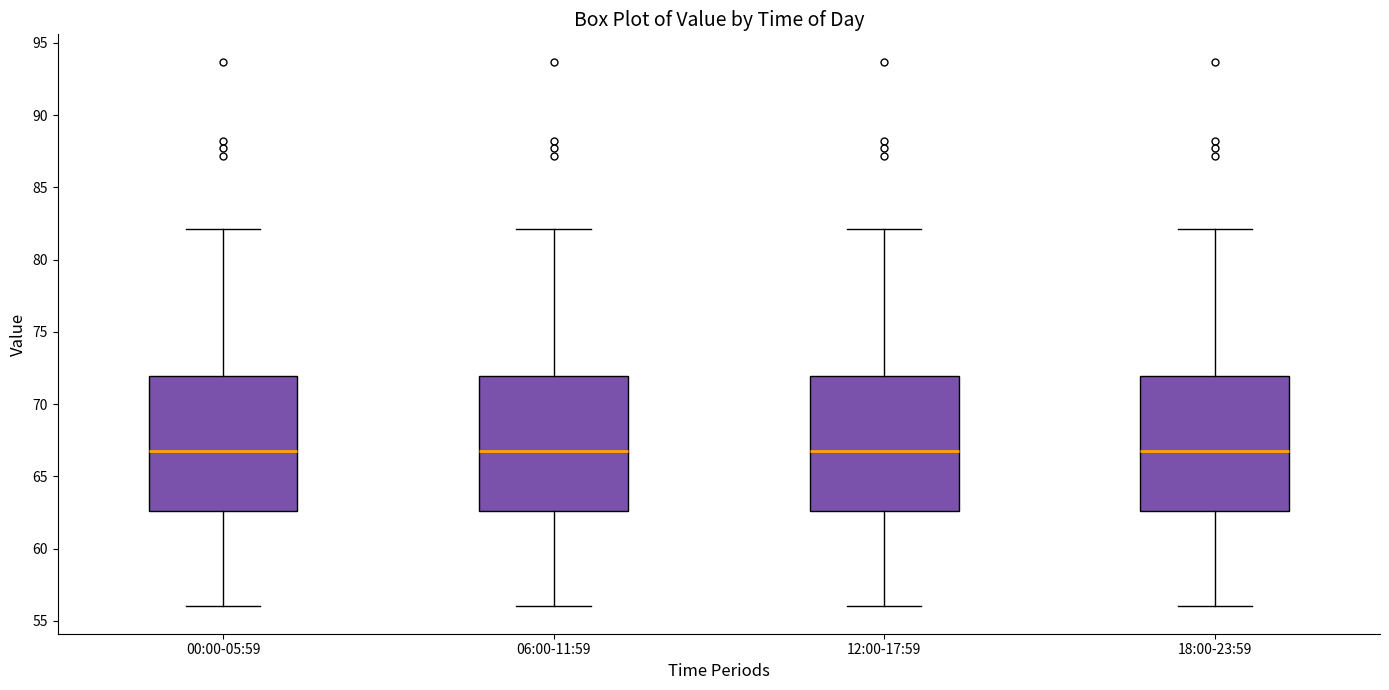

Reading left to right, read every box against the y-axis: the position of its median line, the range the box covers, and the ends of its whiskers. The values are not printed on the chart, so give them approximately, as read against the axis.

00:00-05:59: median 67.0, box 62.5 to 72.0, whiskers 56.0 to 82.0
06:00-11:59: median 67.0, box 62.5 to 72.0, whiskers 56.0 to 82.0
12:00-17:59: median 67.0, box 62.5 to 72.0, whiskers 56.0 to 82.0
18:00-23:59: median 67.0, box 62.5 to 72.0, whiskers 56.0 to 82.0